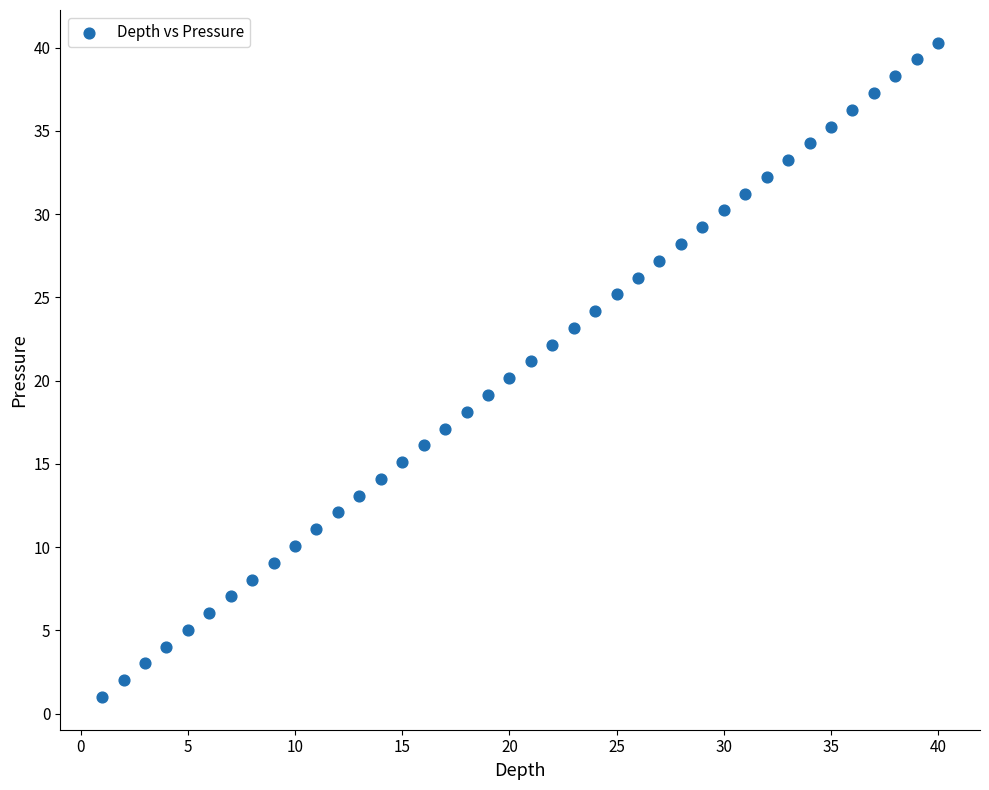

What is the range of Y values (max minus min)?

39.3